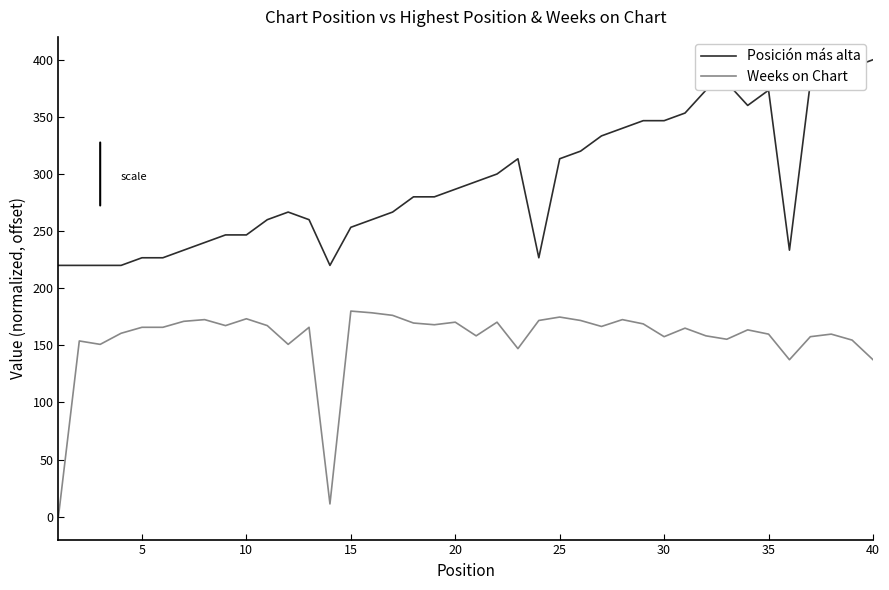

What is the minimum value for Posición más alta?

220.0